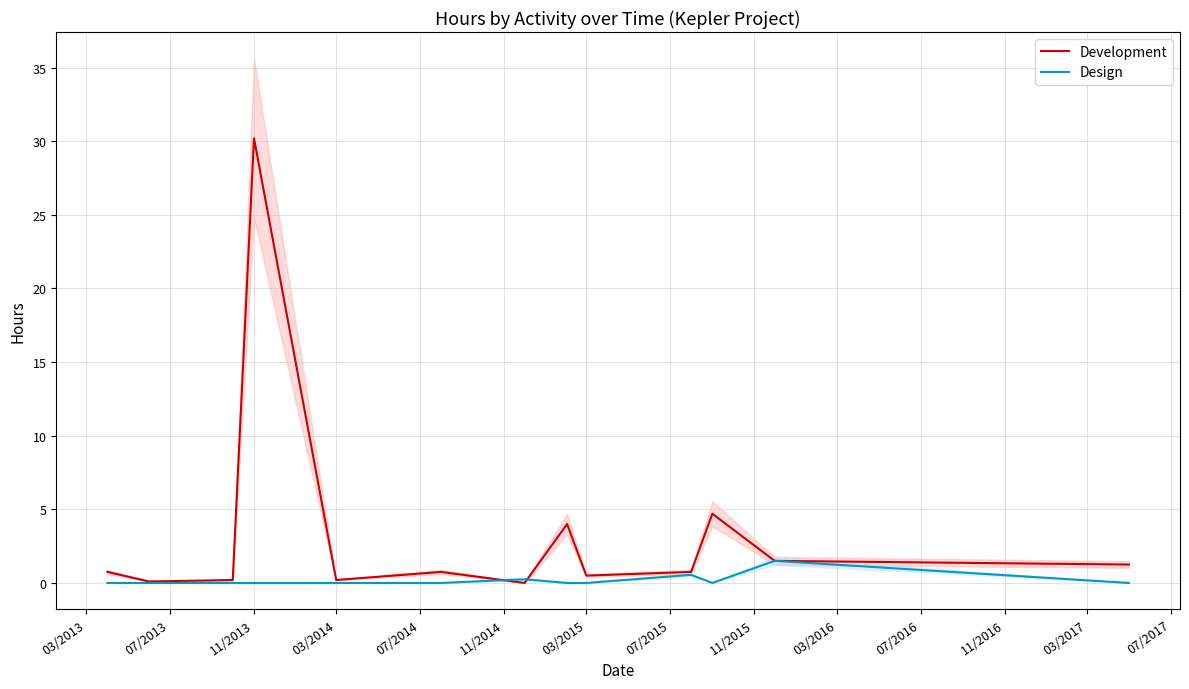

Which series has the widest spread of values?

Development